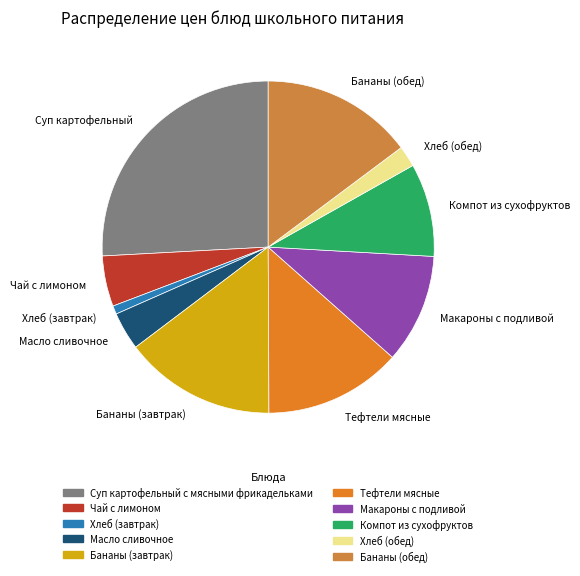

Approximately how many times larger is the value at Бананы (завтрак) compared to Масло сливочное?

4.0